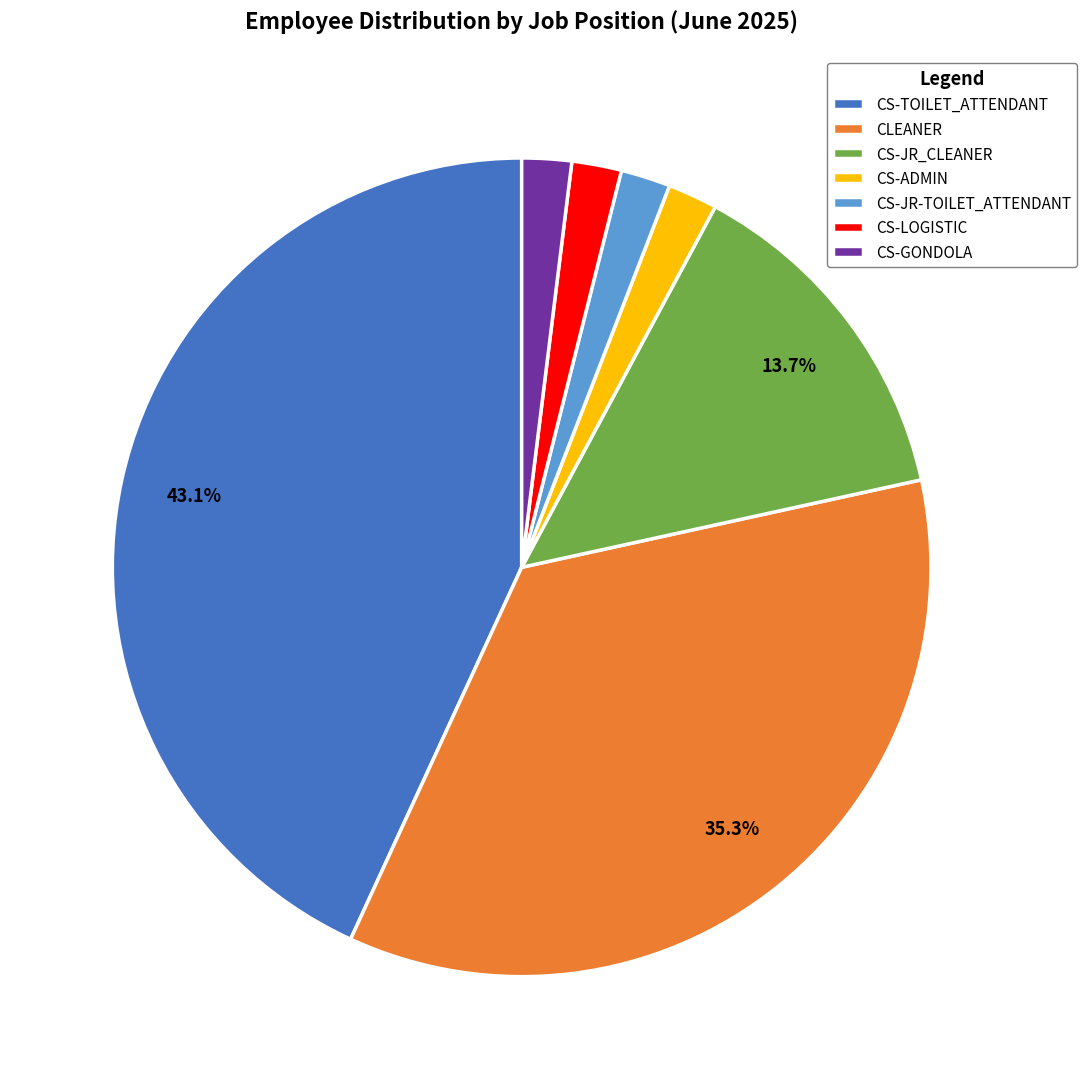

Is there any slice that represents more than half of the pie?

No